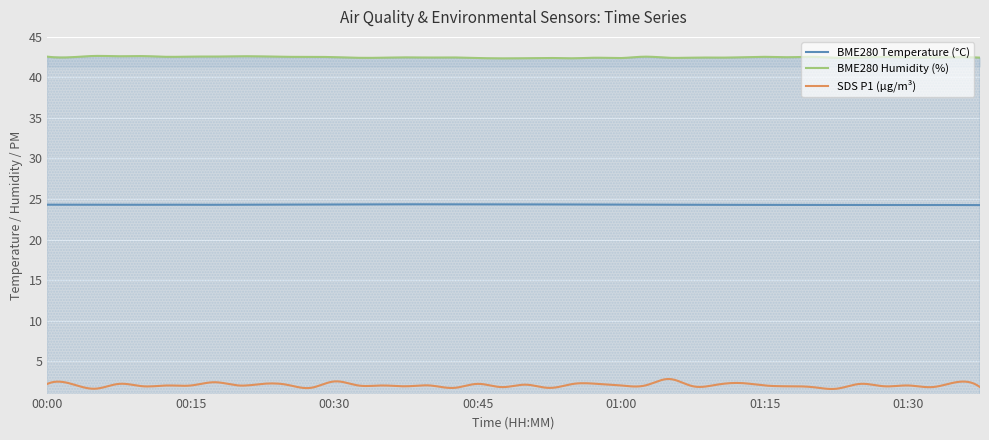

True or false: BME280_temperature has a value of 24.4 at 00:33.

True